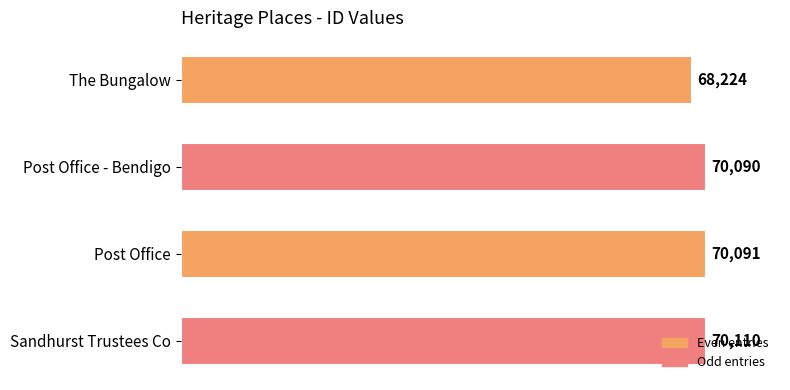

How many data points does each series have?

4